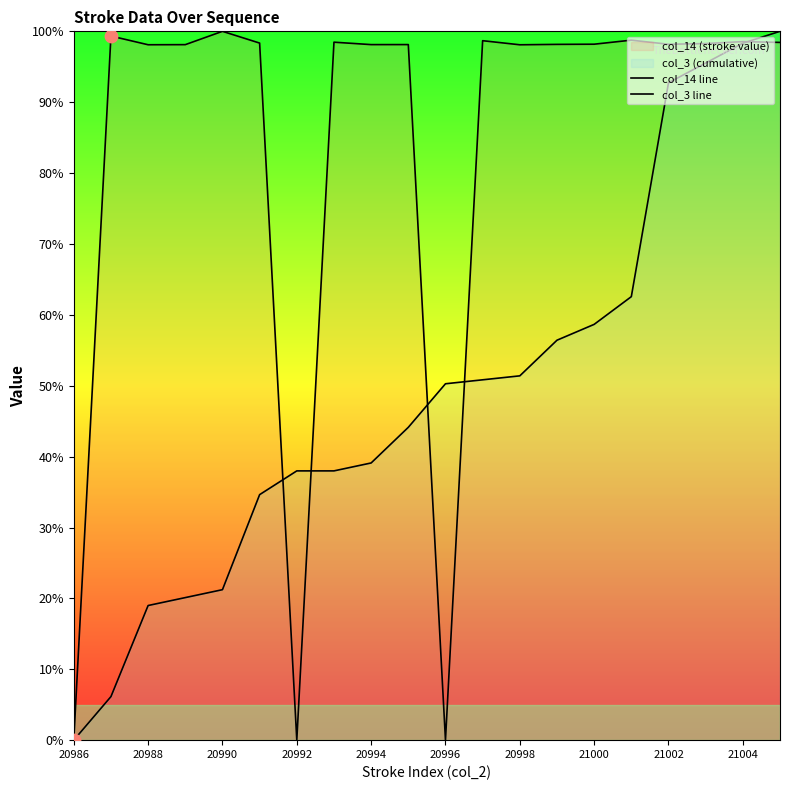

Which series reaches the maximum Y coordinate?

col_14 line